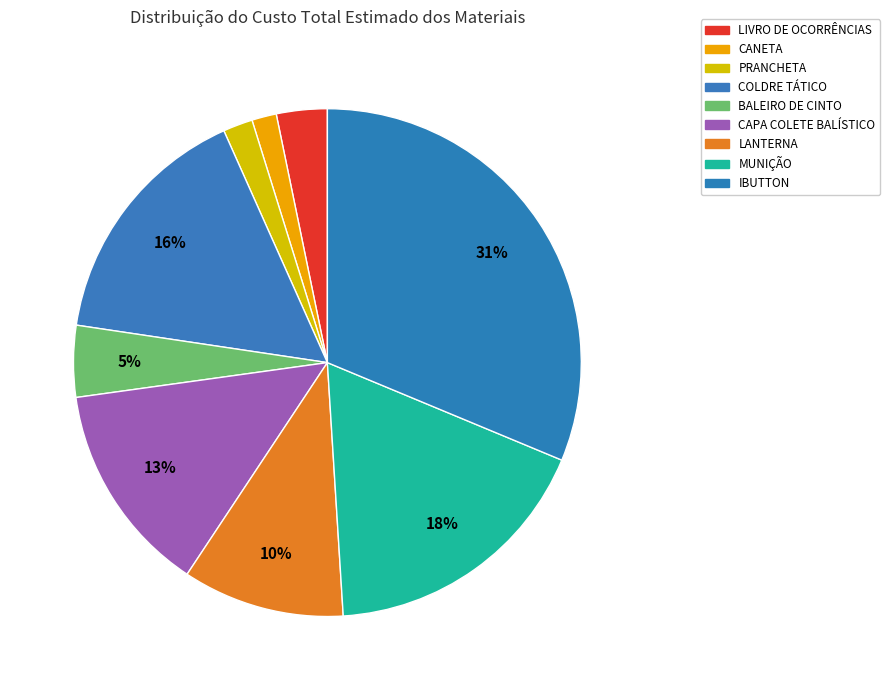

What is the largest slice in the pie chart?

IBUTTON